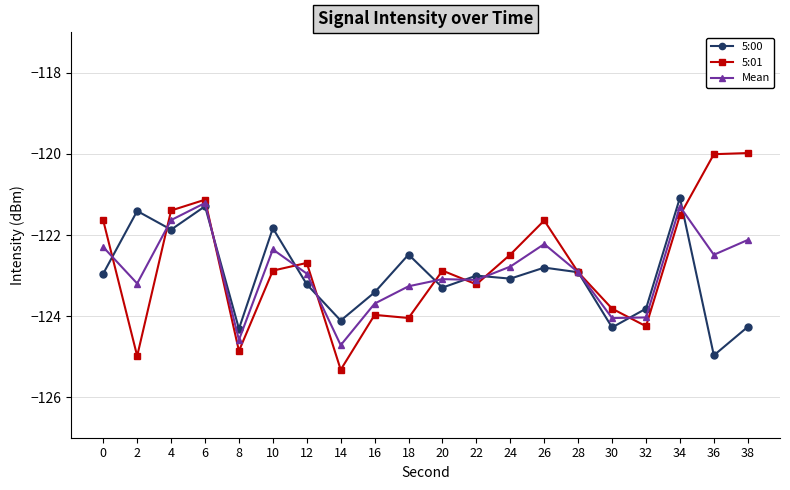

How many distinct data groups are displayed?

3